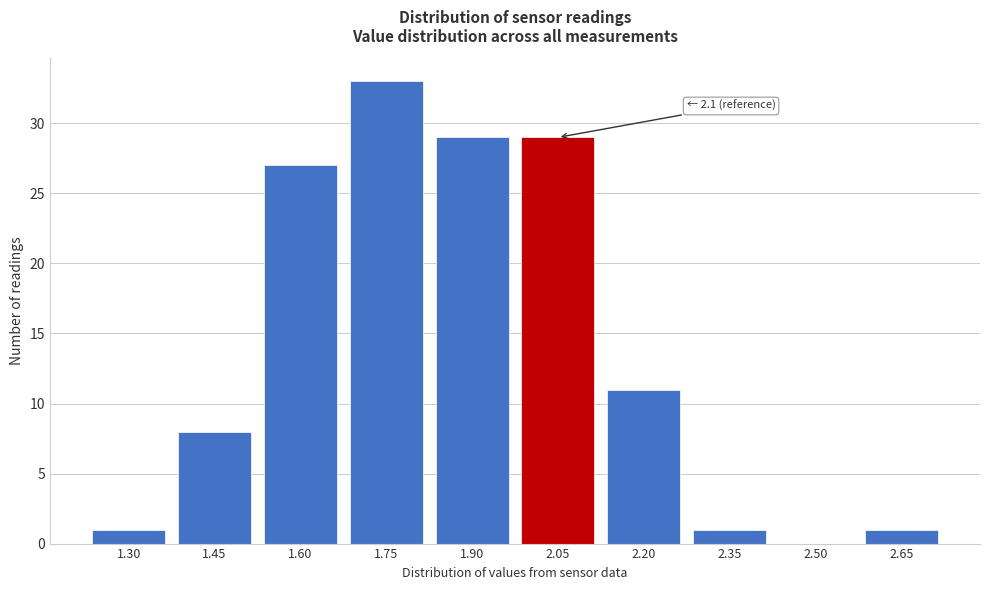

Reading left to right, extract all data points from this chart.

1.30=1	1.45=8	1.60=27	1.75=33	1.90=29	2.05=29	2.20=11	2.35=1	2.50=0	2.65=1